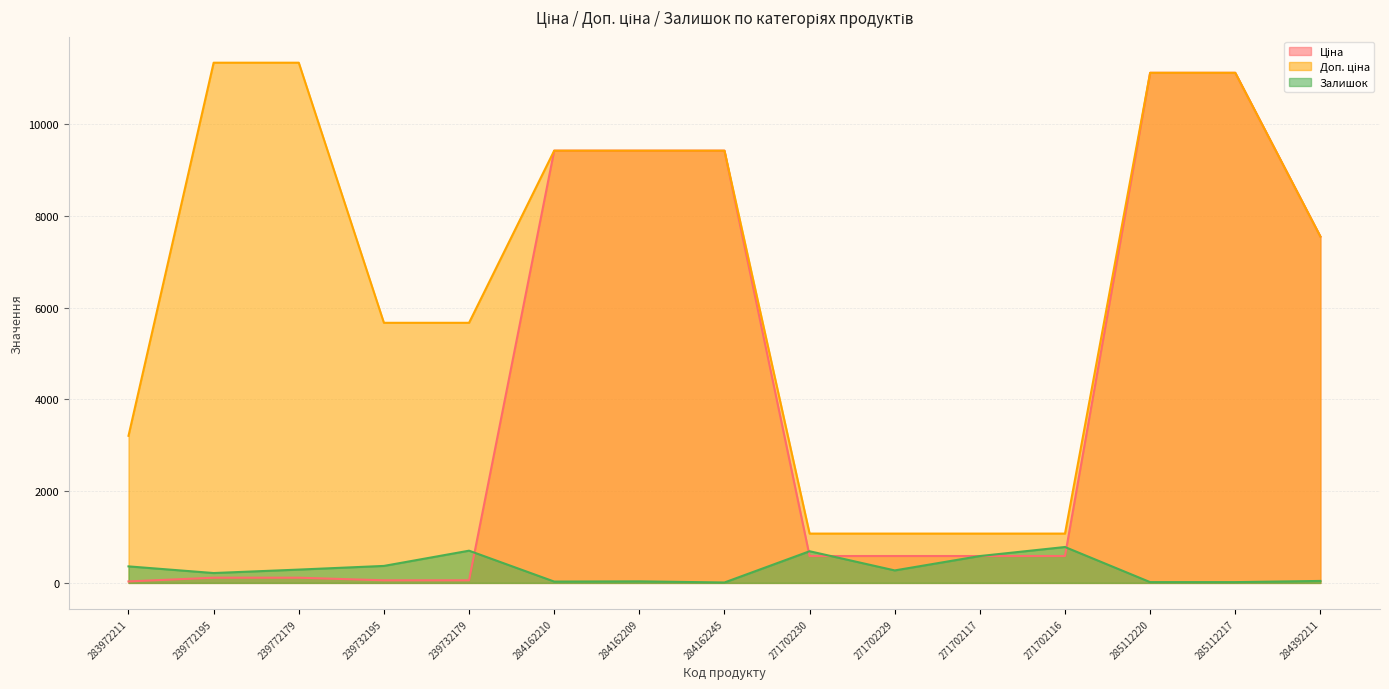

At 239772179, list the series in order from smallest to largest.

Ціна, Залишок, Доп. ціна